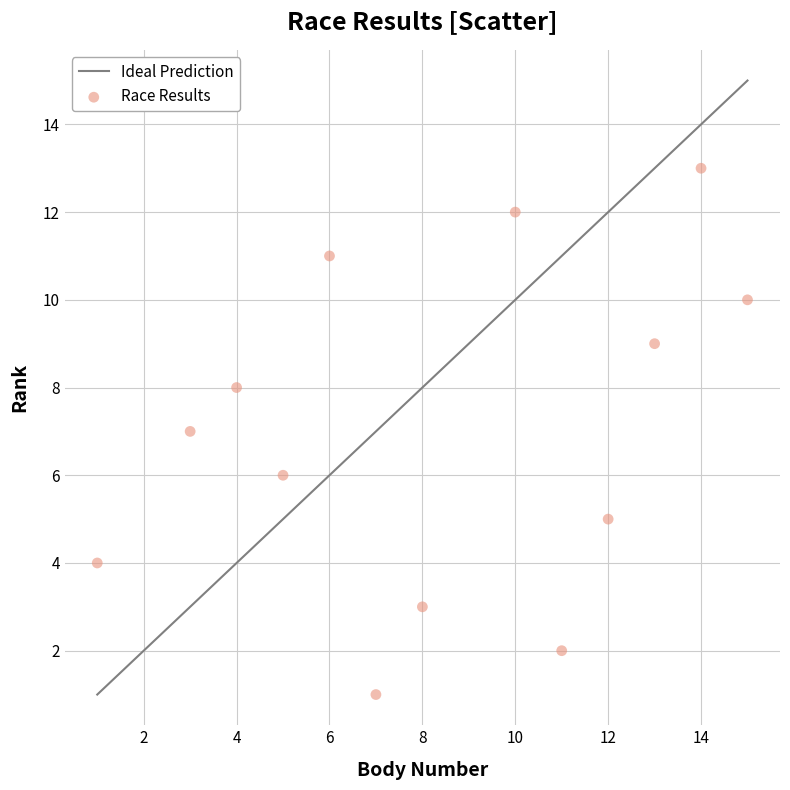

What is the range of Y values (max minus min)?

12